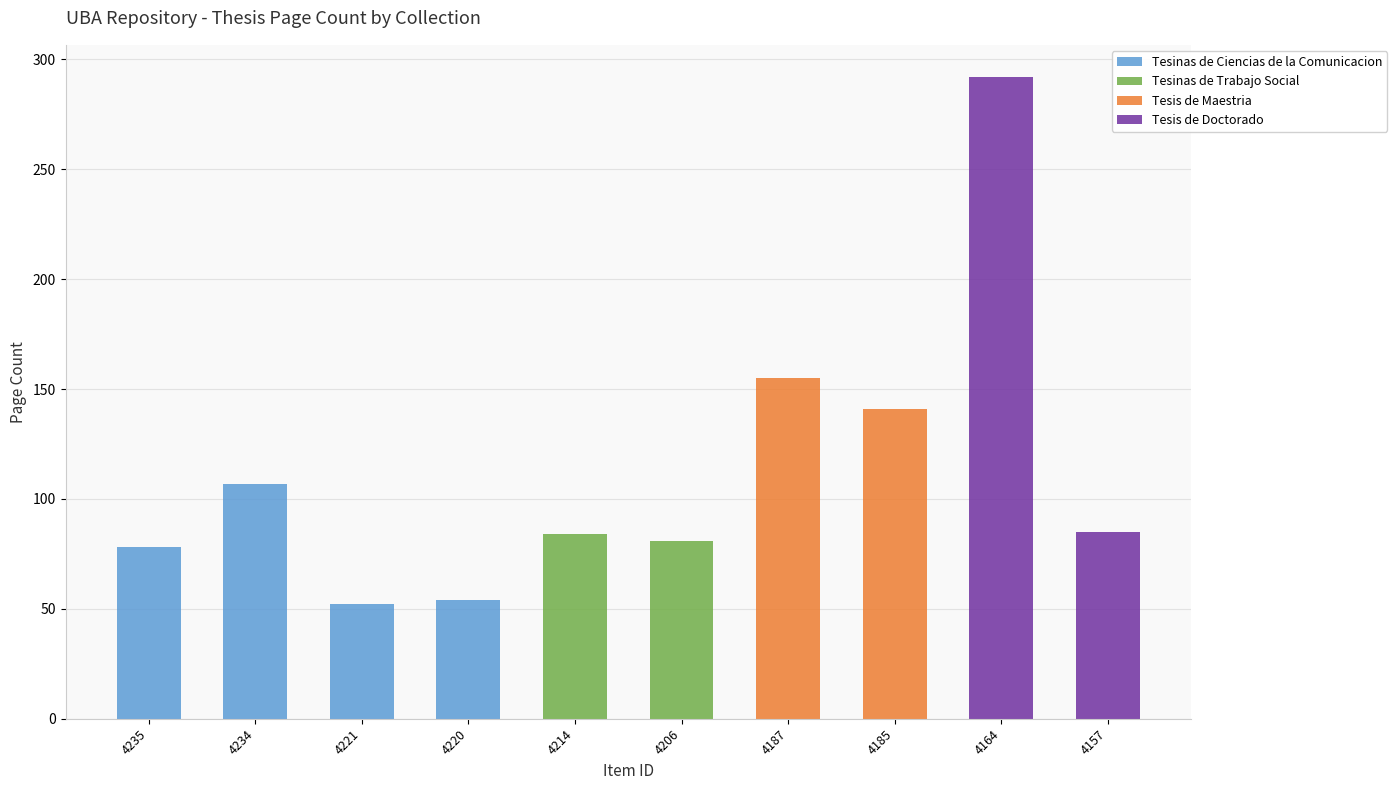

What is the sum of the Tesinas de Ciencias de la Comunicacion values at 4206 and 4221?

52